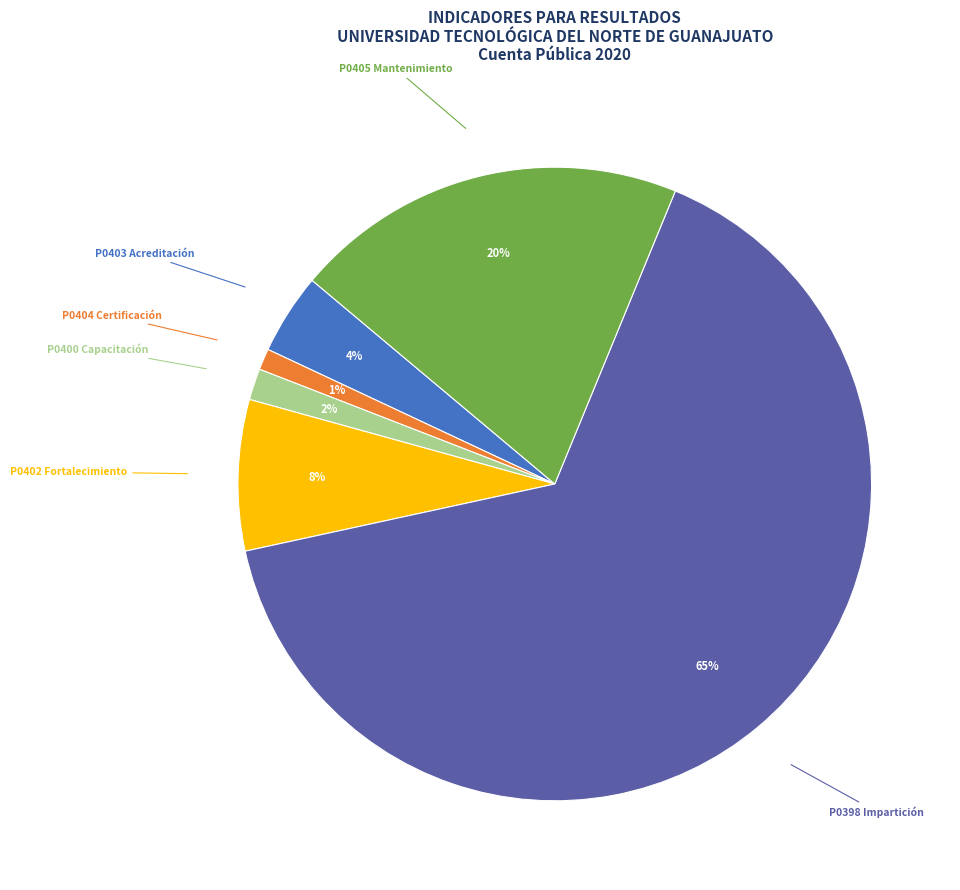

Rank the categories by value from highest to lowest.

P0398 Impartición, P0405 Mantenimiento, P0402 Fortalecimiento, P0403 Acreditación, P0400 Capacitación, P0404 Certificación